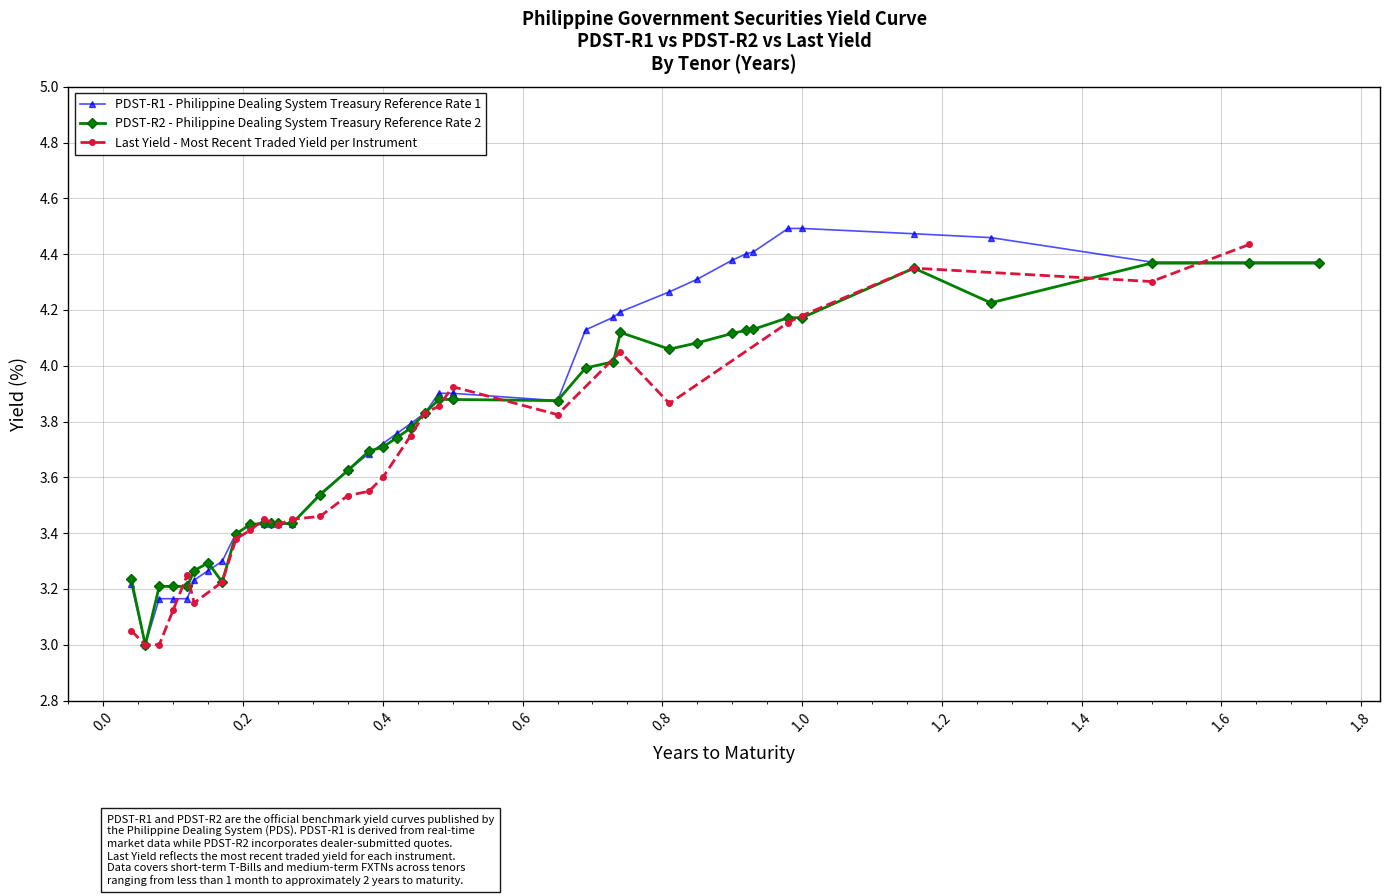

True or false: Last Yield - Most Recent Traded Yield per Instrument has more than 0 interior local peaks.

True